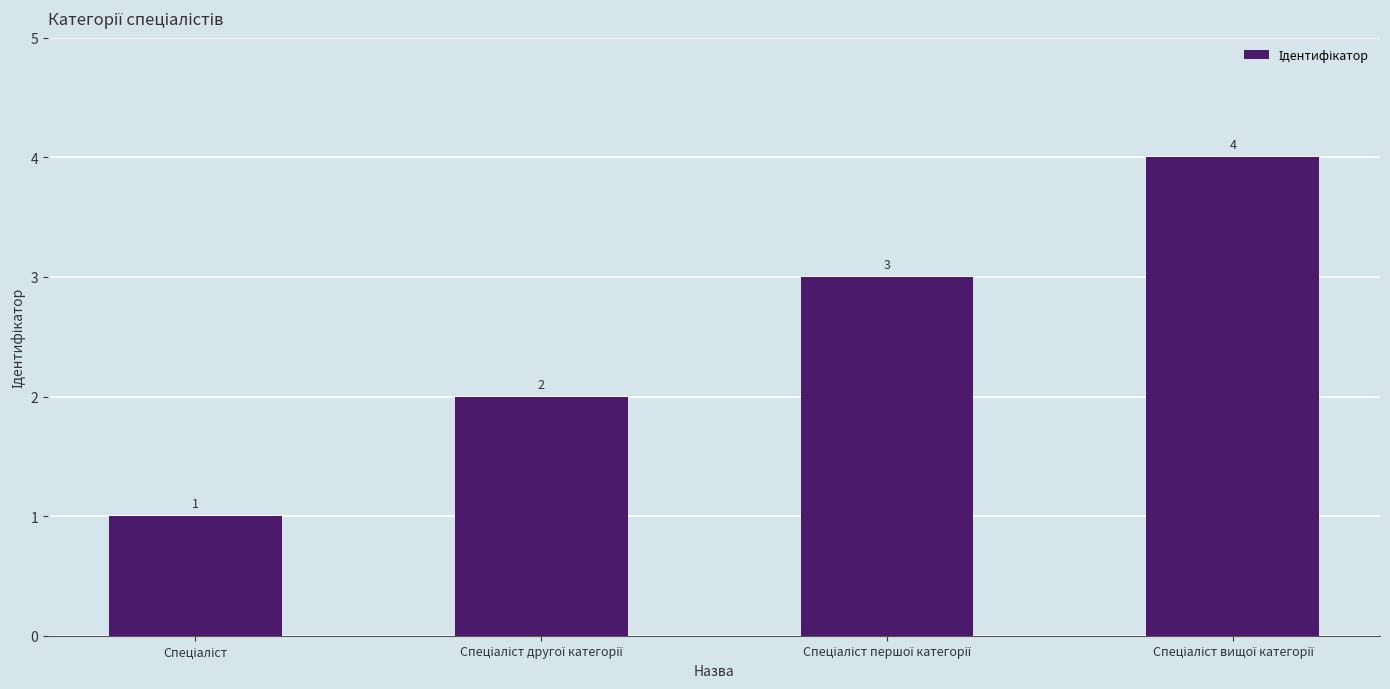

What is the difference between the maximum and minimum values?

3